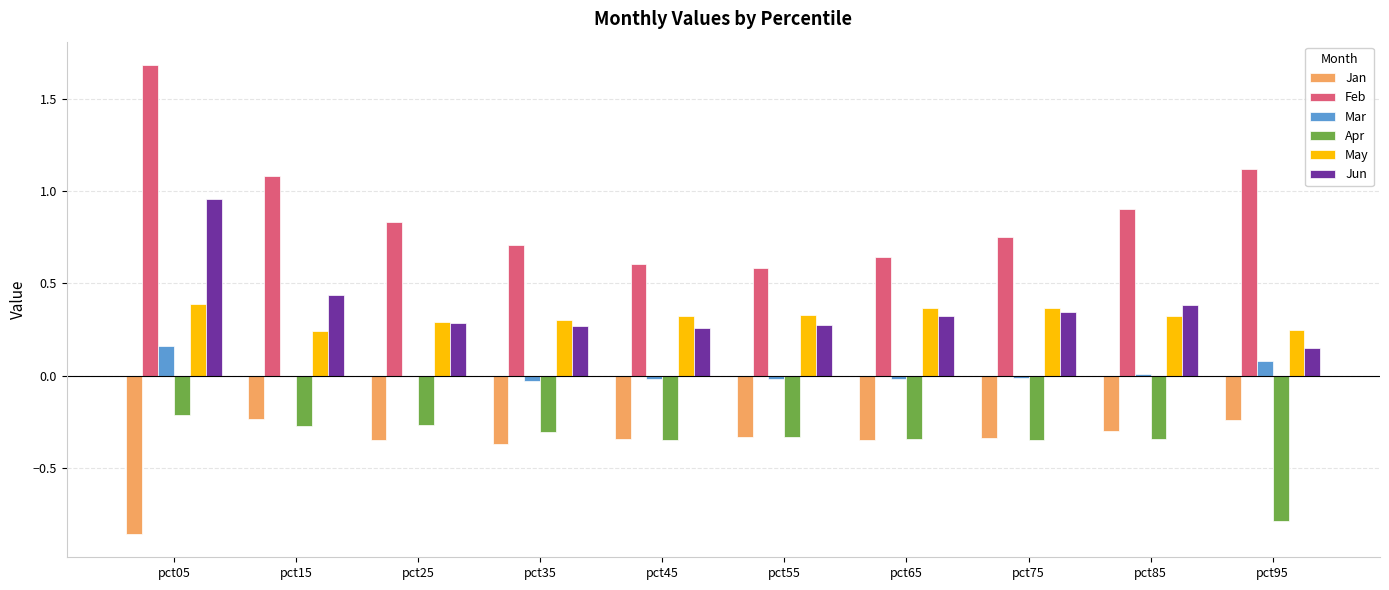

At which category is the sum across all series the highest?

pct05